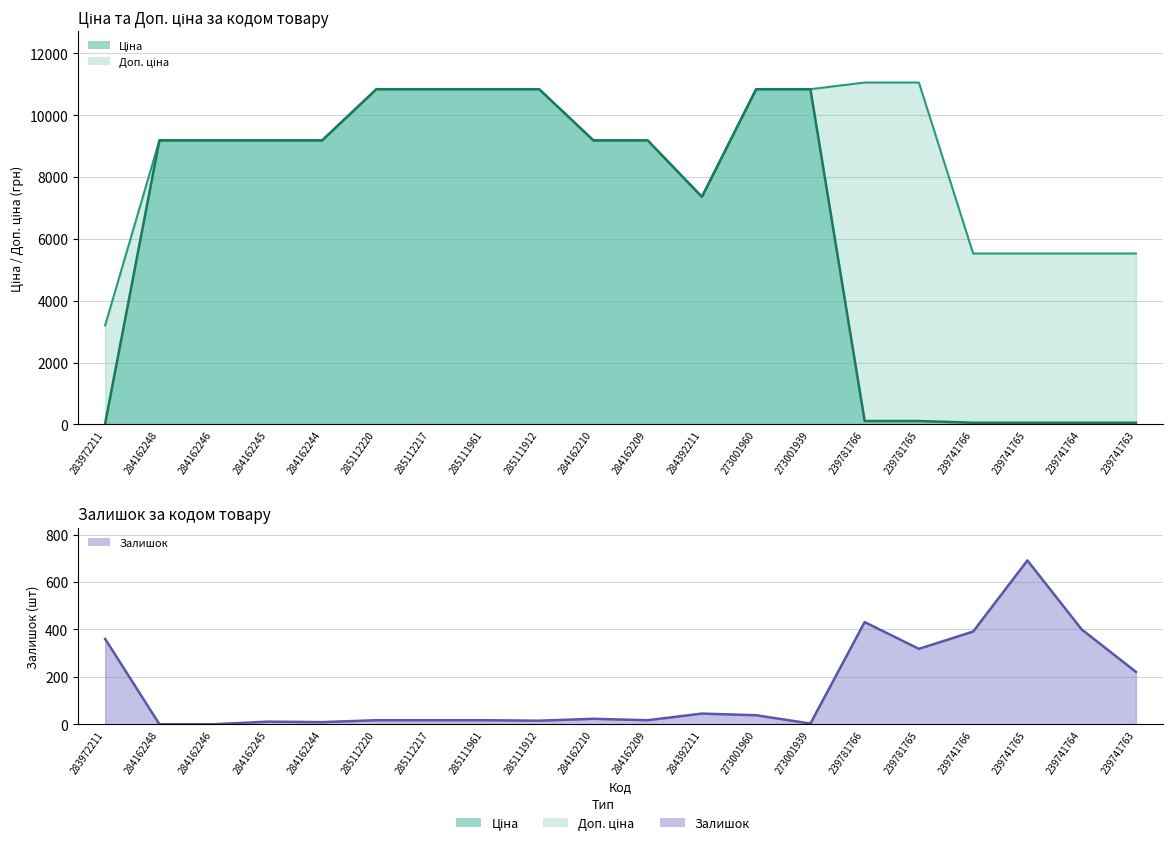

What position from the right is 284162245?

17